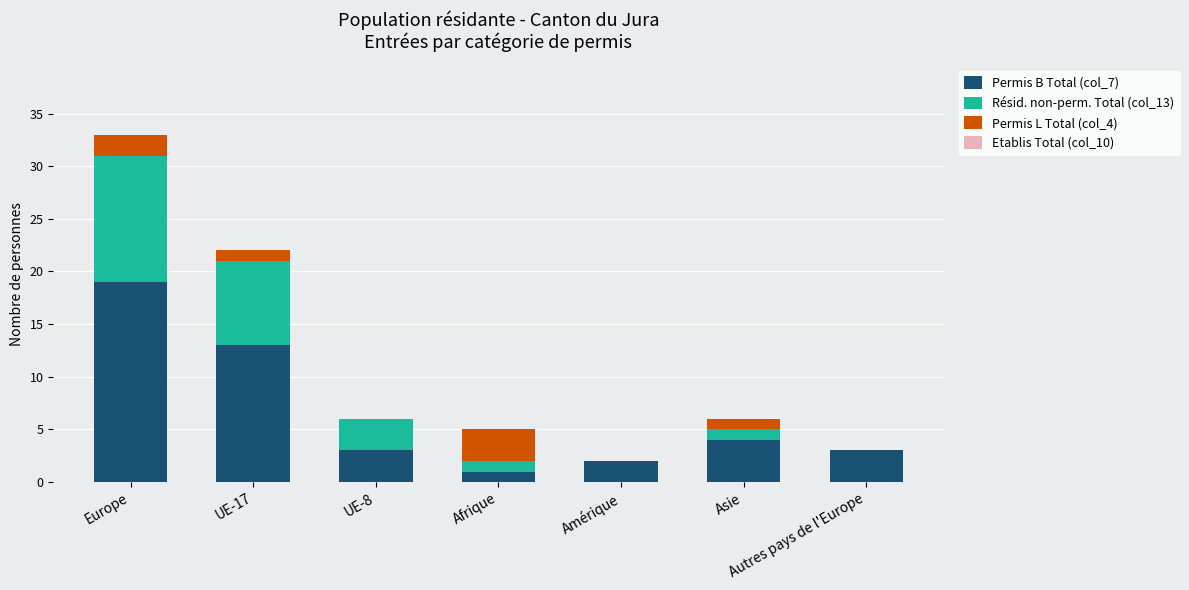

At which category is the sum across all series the highest?

Europe